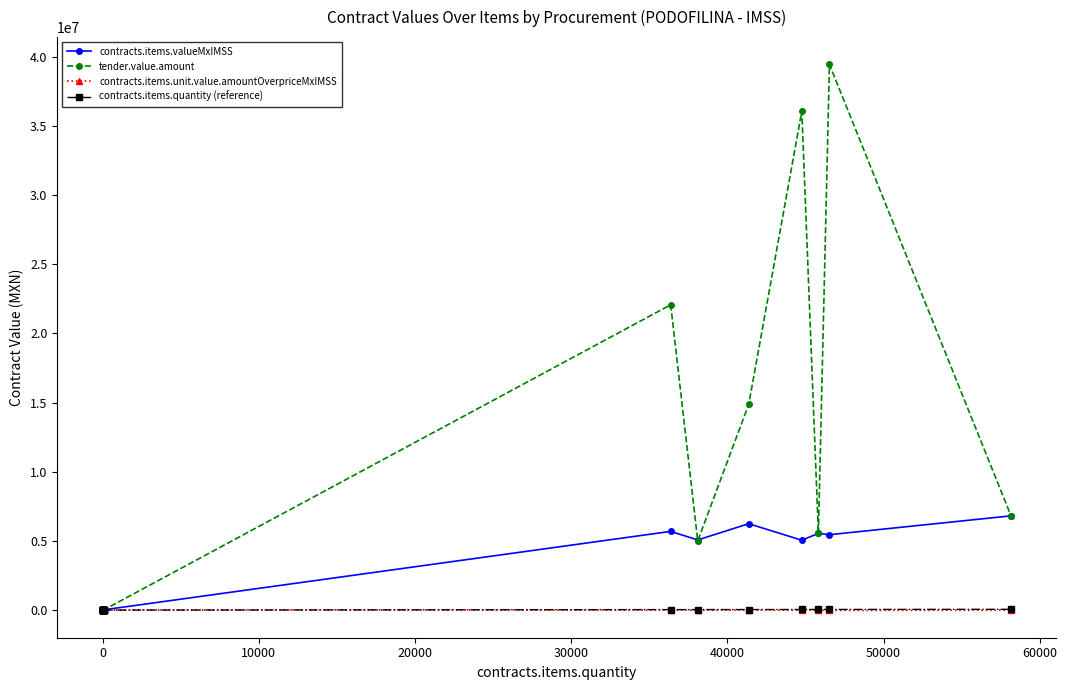

Which series has the largest total across all categories?

tender.value.amount